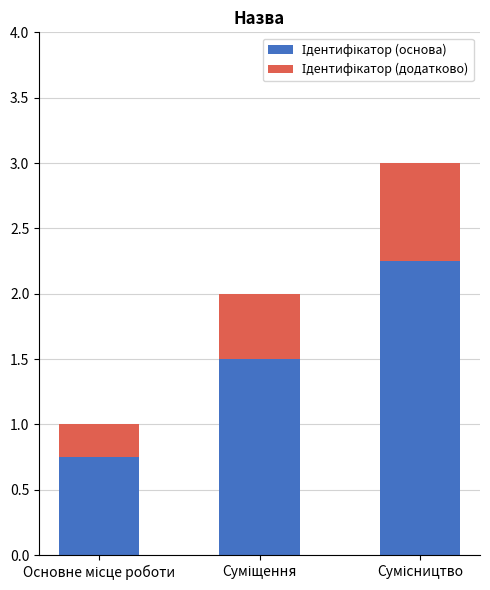

What is the label of the 3rd bar from the left?

Сумісництво